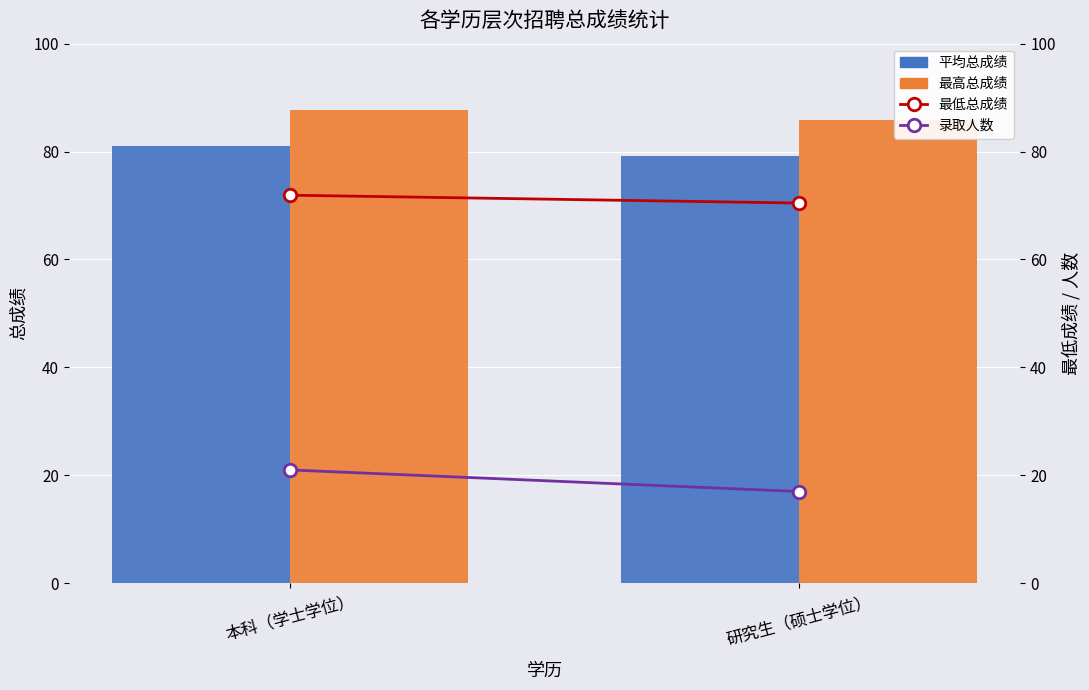

What is the minimum value shown in the chart?

17.0